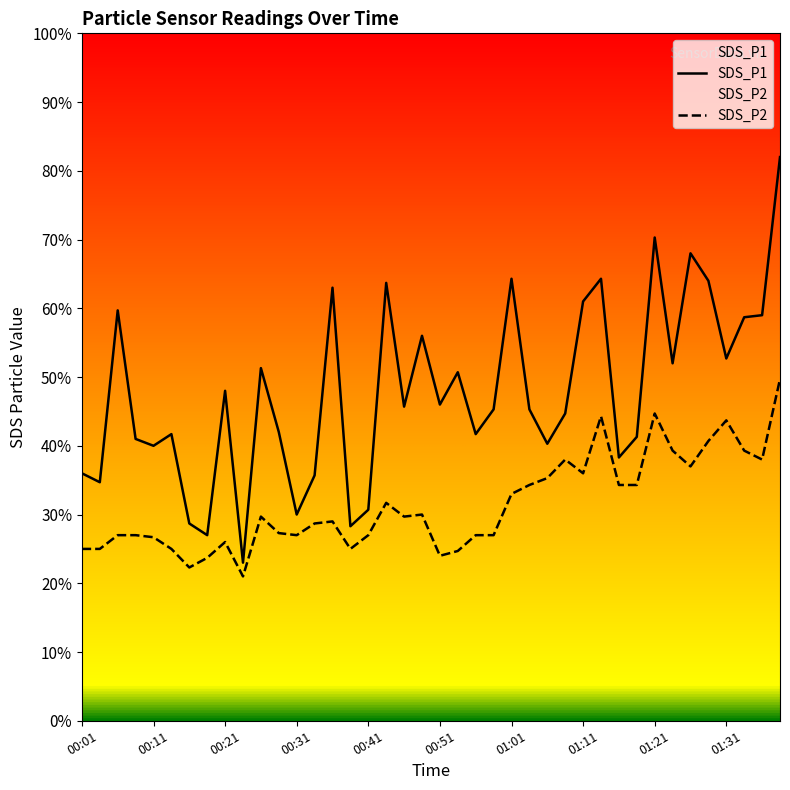

What is the label of the 24th point from the right?

00:41